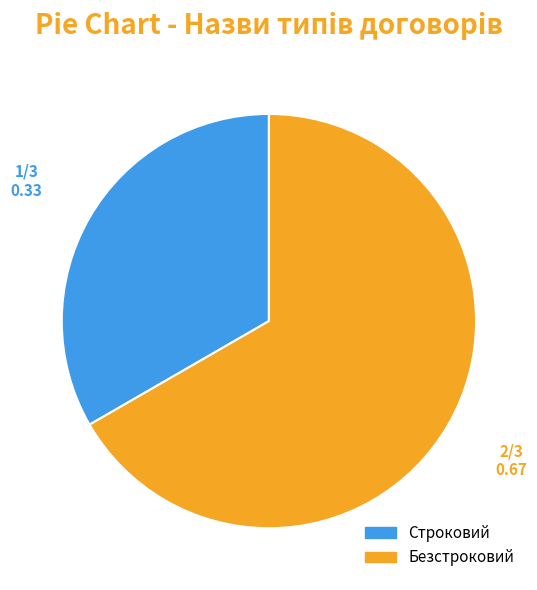

True or false: Безстроковий accounts for 67% of the total.

True